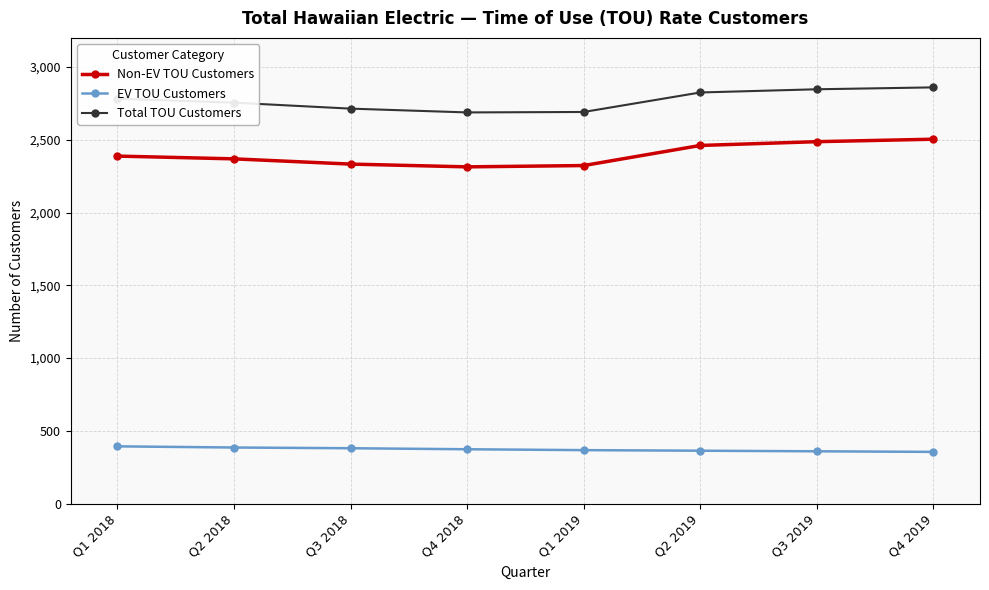

What is the spread (max minus min) of values at Q4 2018?

2314